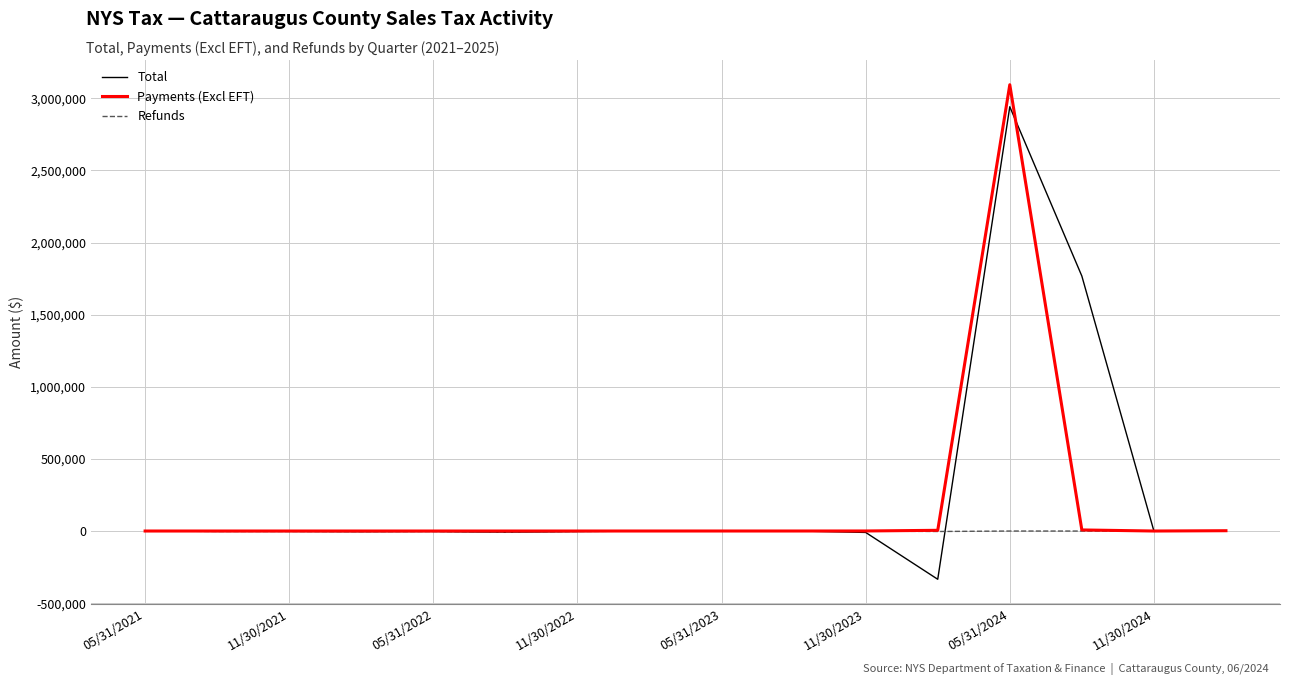

What is the minimum value shown in the chart?

-334533.7